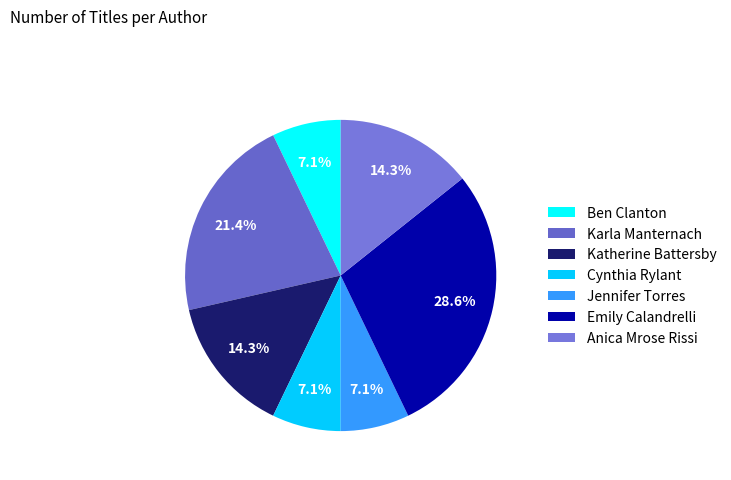

Which category has the biggest portion of the pie?

Emily Calandrelli